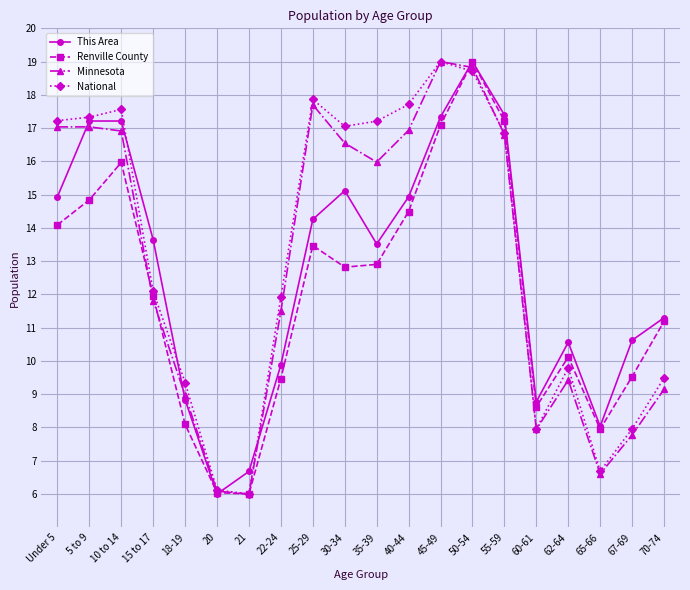

Between 5 to 9 and 20, which series saw the biggest shift?

This Area